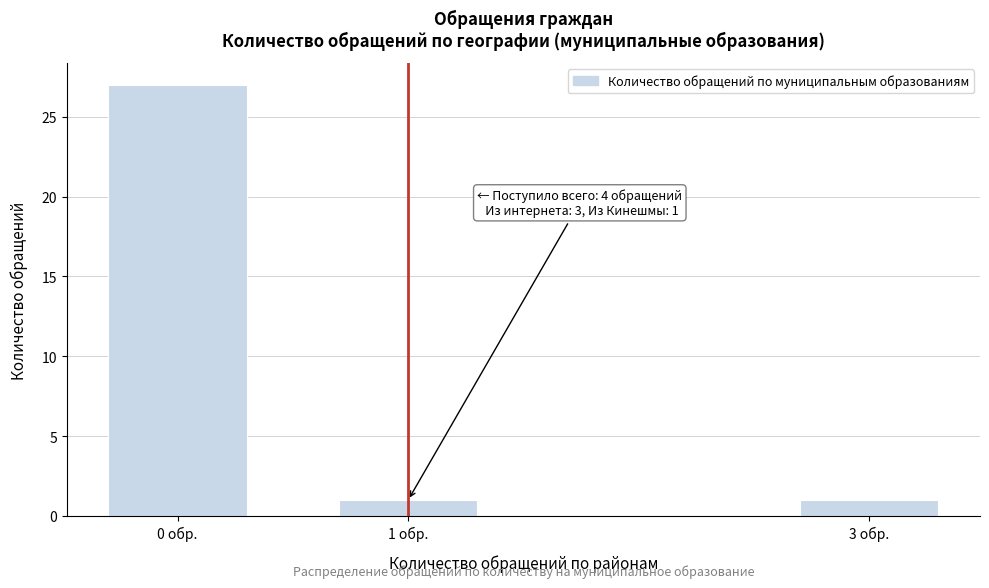

Reading left to right, what are all the values shown in this chart?

27	1	1